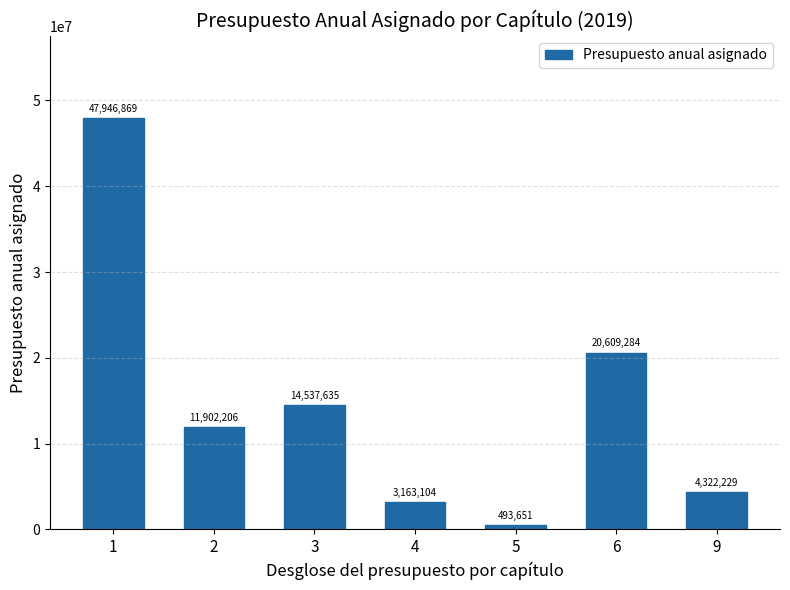

Read the value at 5.

493650.6